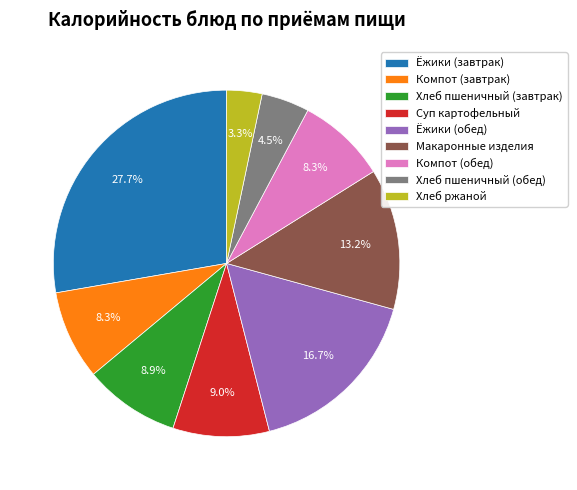

Does Хлеб пшеничный (обед) represent more than half of the total?

No